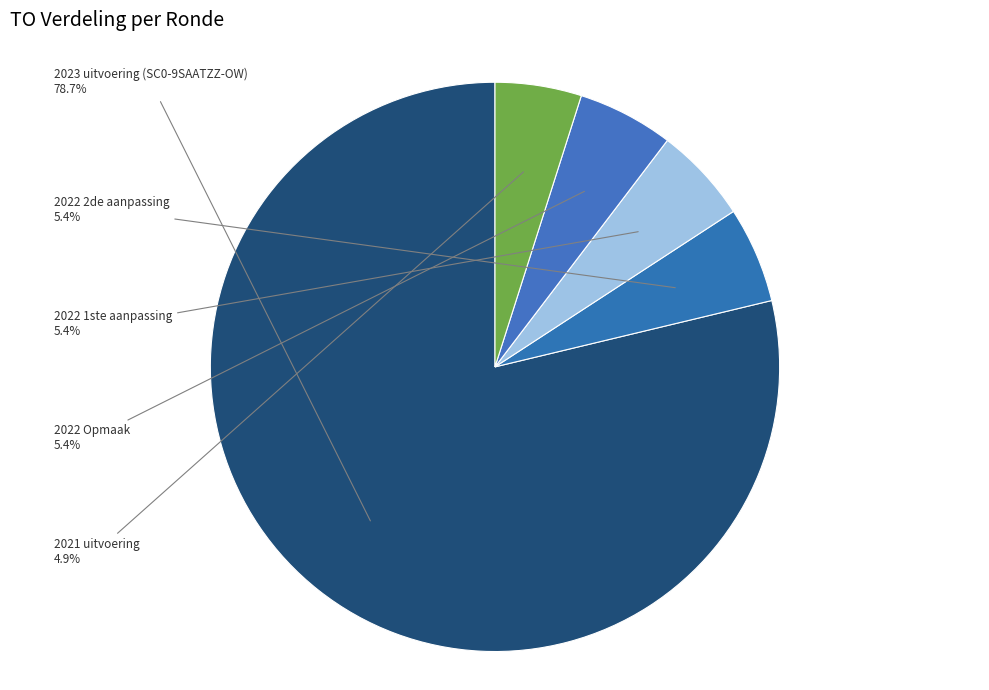

To the nearest percent, what percentage of the pie is 2023 uitvoering (SC0-9SAATZZ-OW)?

79%